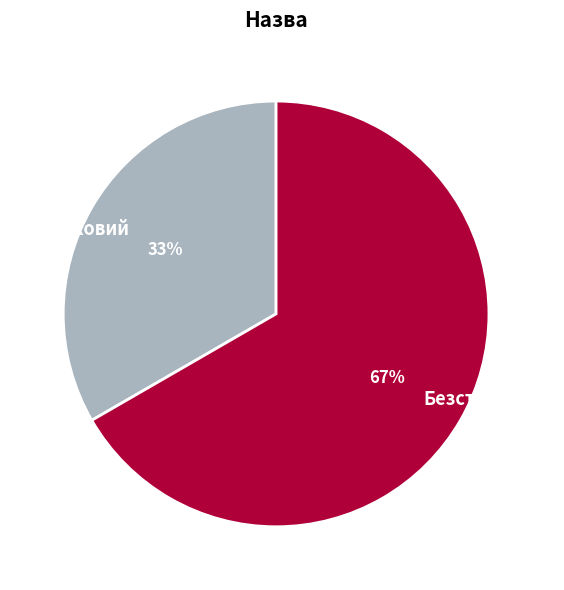

How many slices are in this pie chart?

2